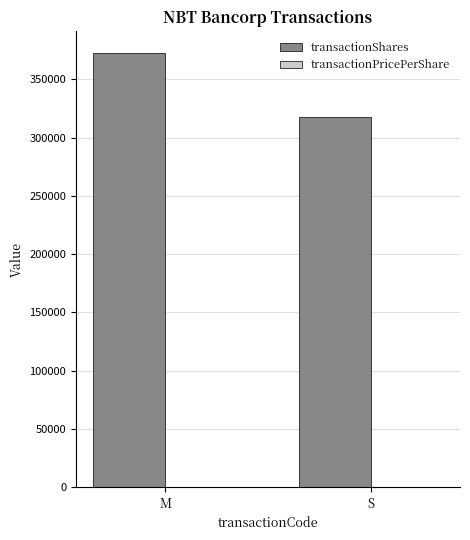

What is the maximum value shown in the chart?

372525.0